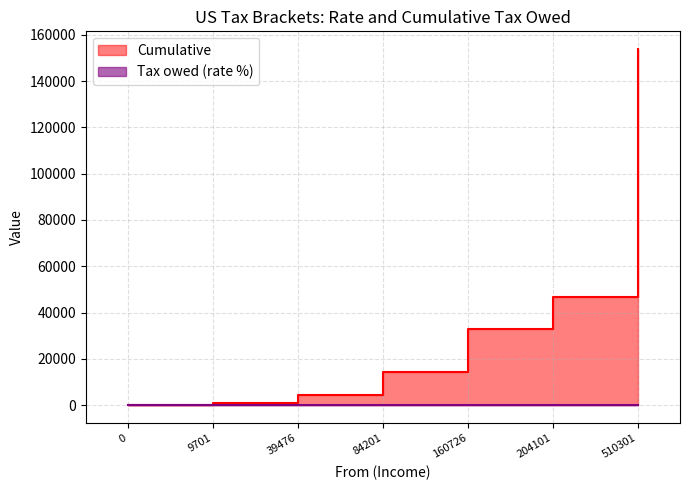

Reading left to right, what are all the values shown in this chart?

Tax owed: 10.0	12.0	22.0	24.0	32.0	35.0	37.0
Cumulative: 0.0	970.0	4542.9	14382.2	32747.9	46627.6	153796.6